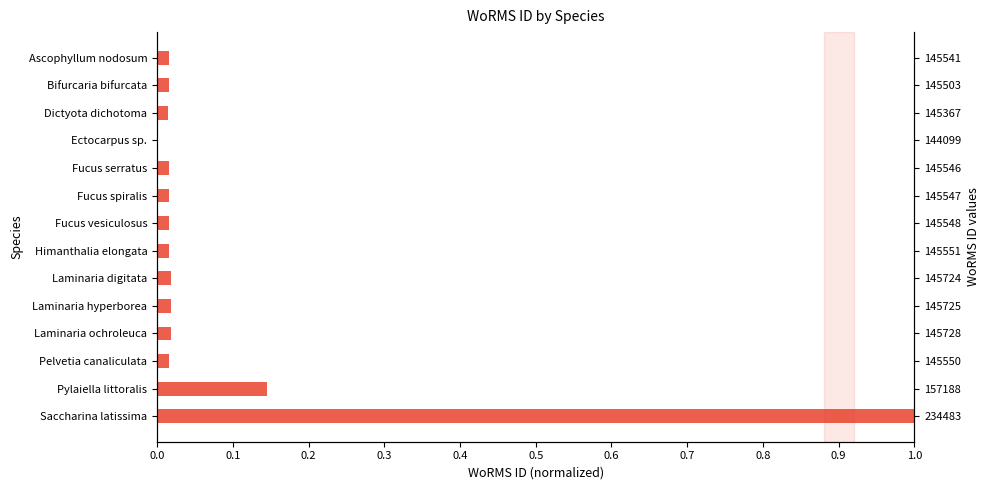

The value at Fucus spiralis is 0.0. True or false?

True